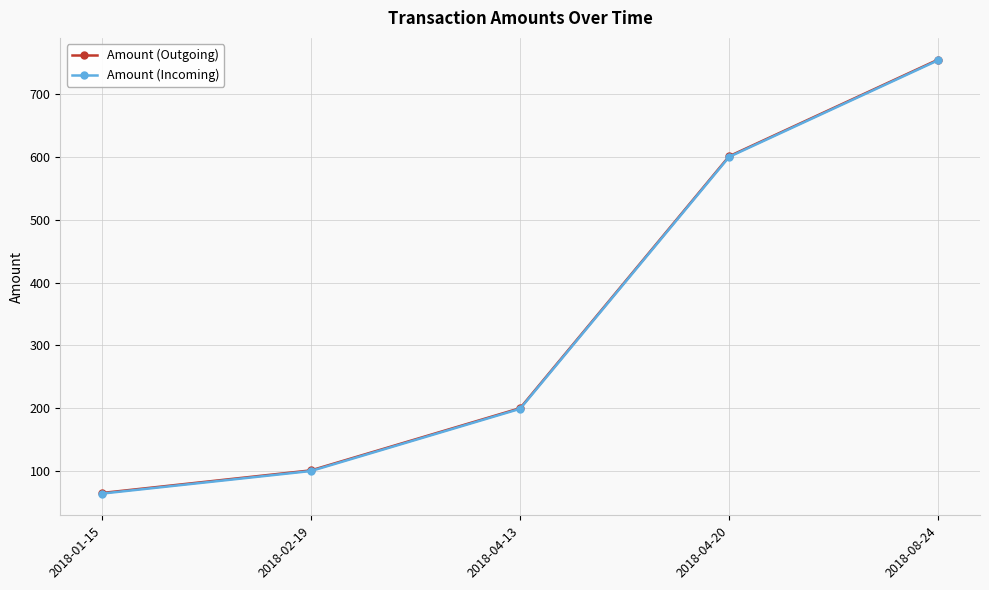

Does the chart display data point markers on the line(s)?

Yes